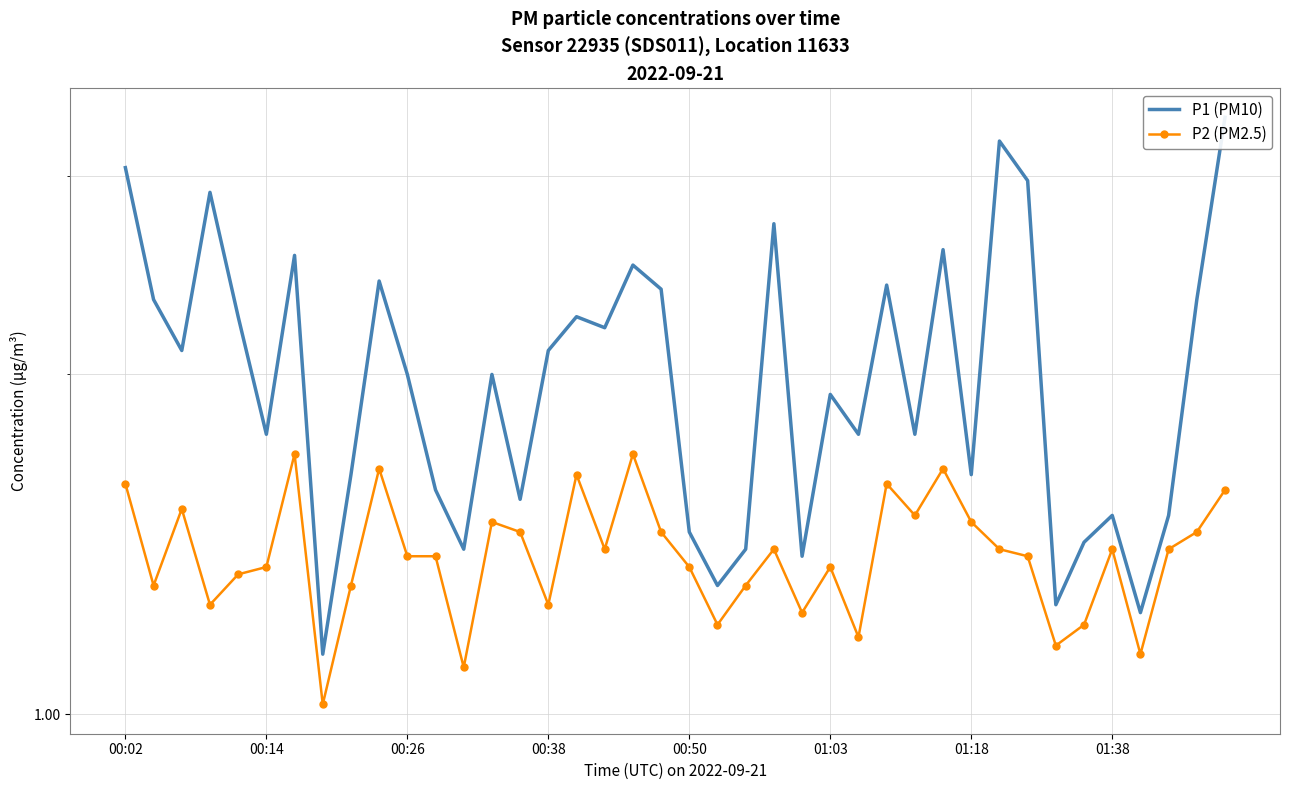

True or false: P1 (PM10) and P2 (PM2.5) intersect in this chart.

False